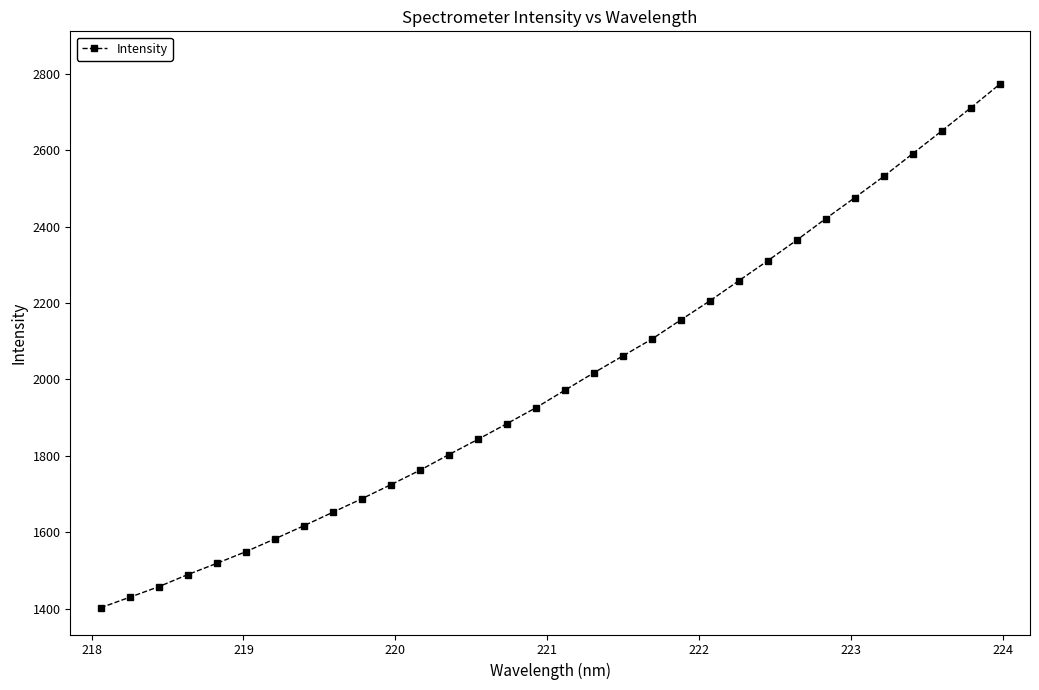

What is the value of the 31st point from the left?

2710.8